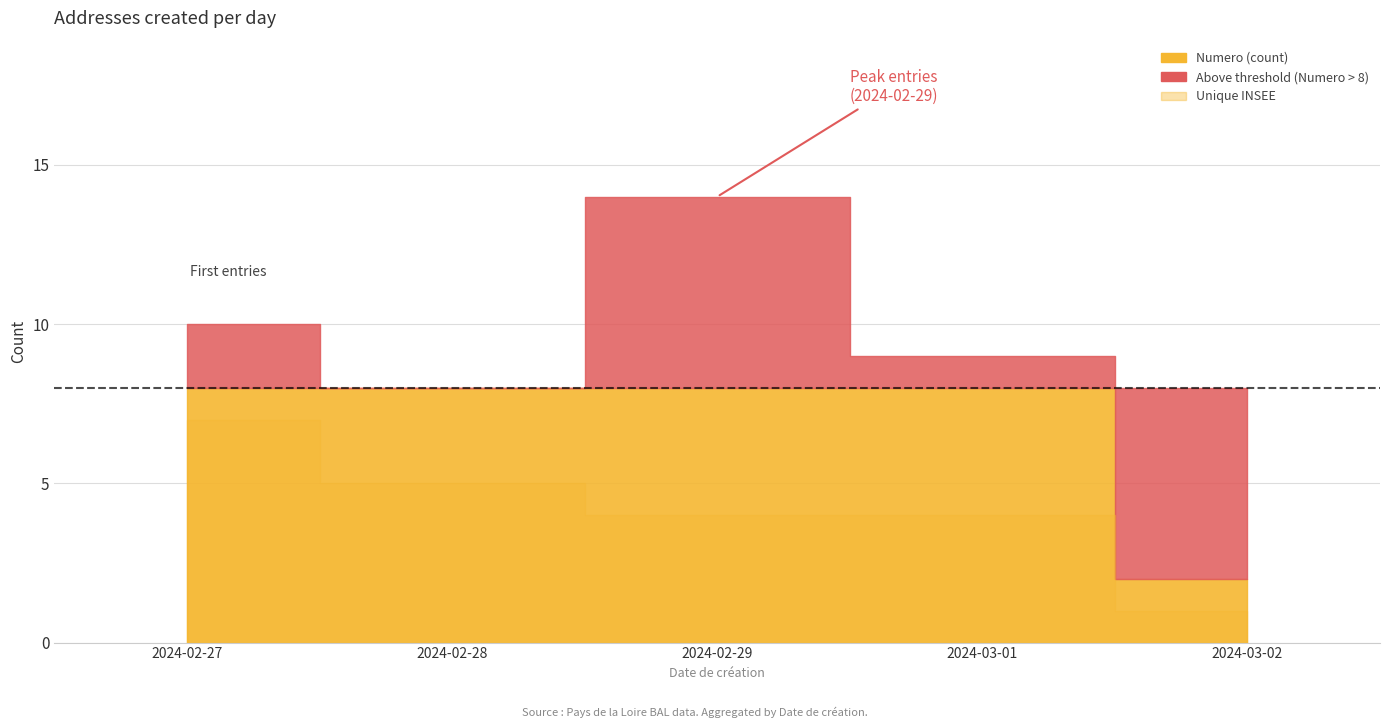

What is the highest value of the Unique INSEE series?

7